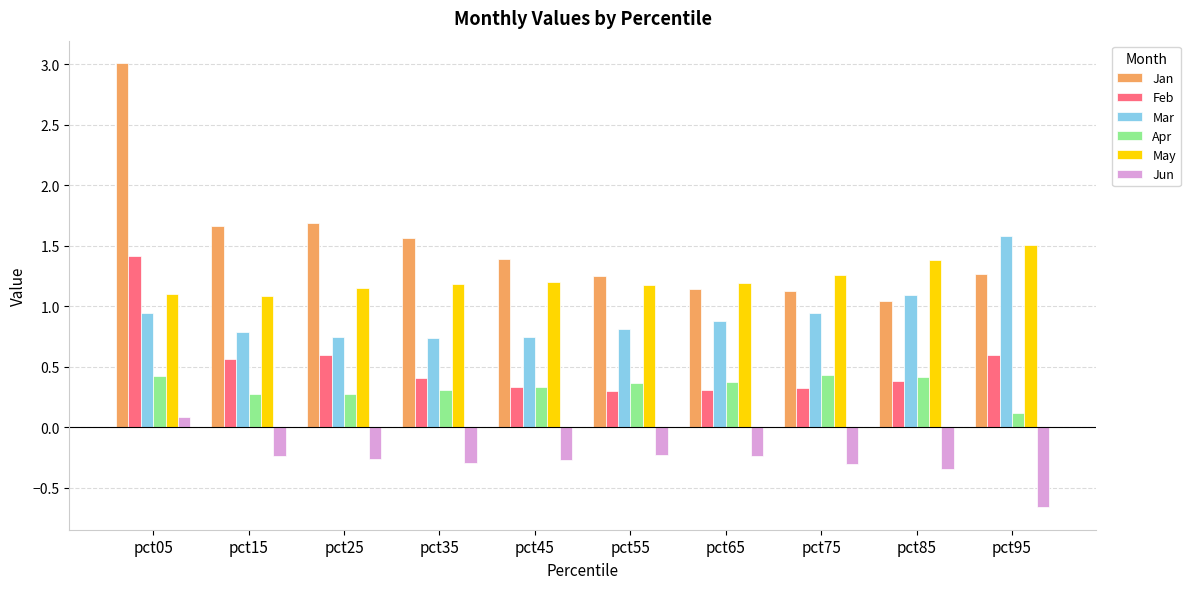

Which series has the largest range (max minus min)?

Jan